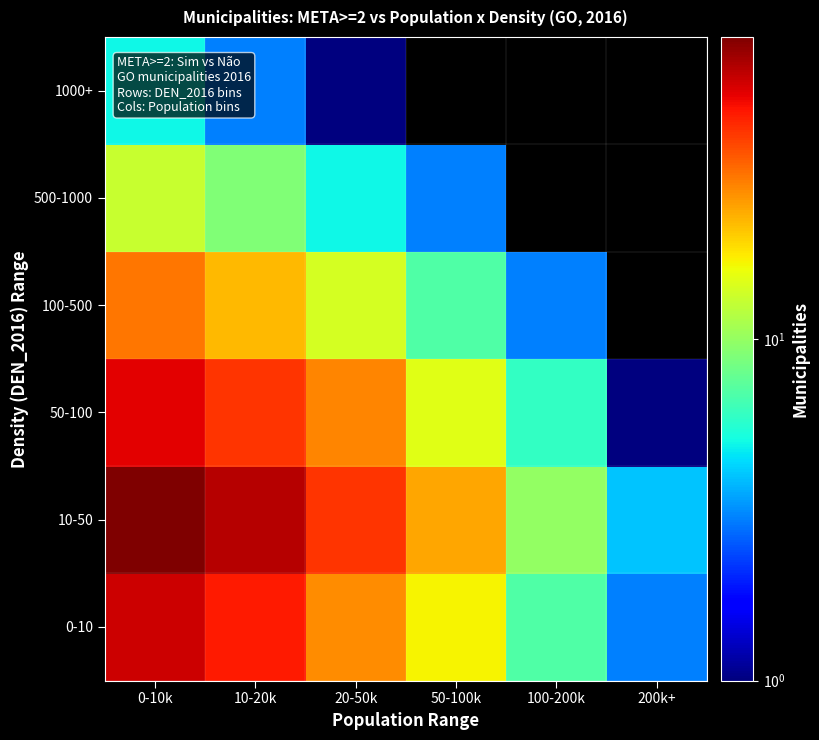

Reading left to right, transcribe all the data shown in this chart.

0-10: 0-10k=57	10-20k=46	20-50k=27	50-100k=17	100-200k=7	200k+=3
10-50: 0-10k=77	10-20k=62	20-50k=41	50-100k=24	100-200k=10	200k+=4
50-100: 0-10k=53	10-20k=41	20-50k=28	50-100k=15	100-200k=6	200k+=1
100-500: 0-10k=30	10-20k=22	20-50k=14	50-100k=7	100-200k=3	200k+=0
500-1000: 0-10k=13	10-20k=9	20-50k=5	50-100k=3	100-200k=0	200k+=0
1000+: 0-10k=5	10-20k=3	20-50k=1	50-100k=0	100-200k=0	200k+=0